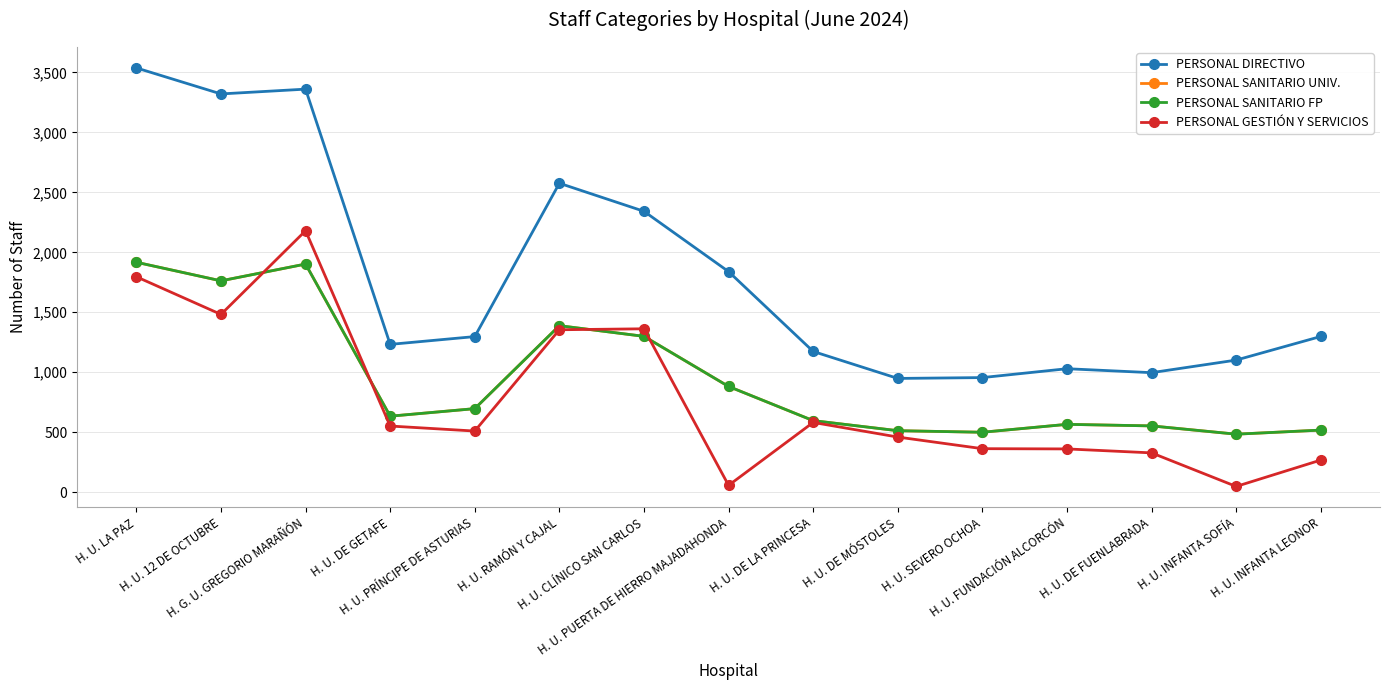

What is the label of the 14th point from the left?

H. U. INFANTA SOFÍA